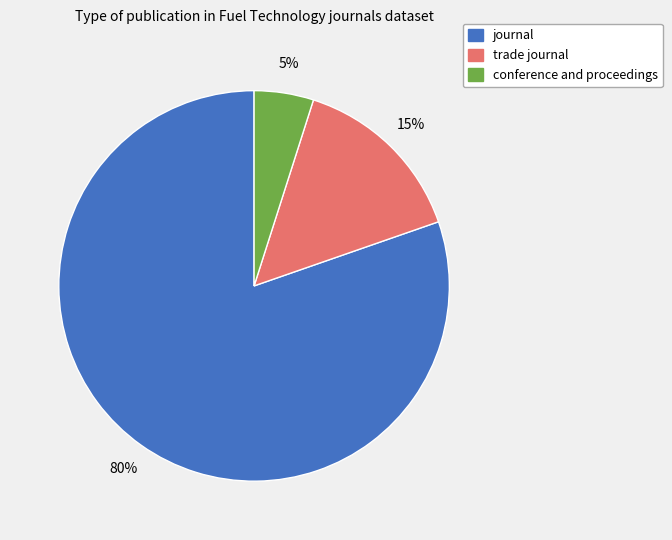

Rank the categories by value from lowest to highest.

conference and proceedings, trade journal, journal